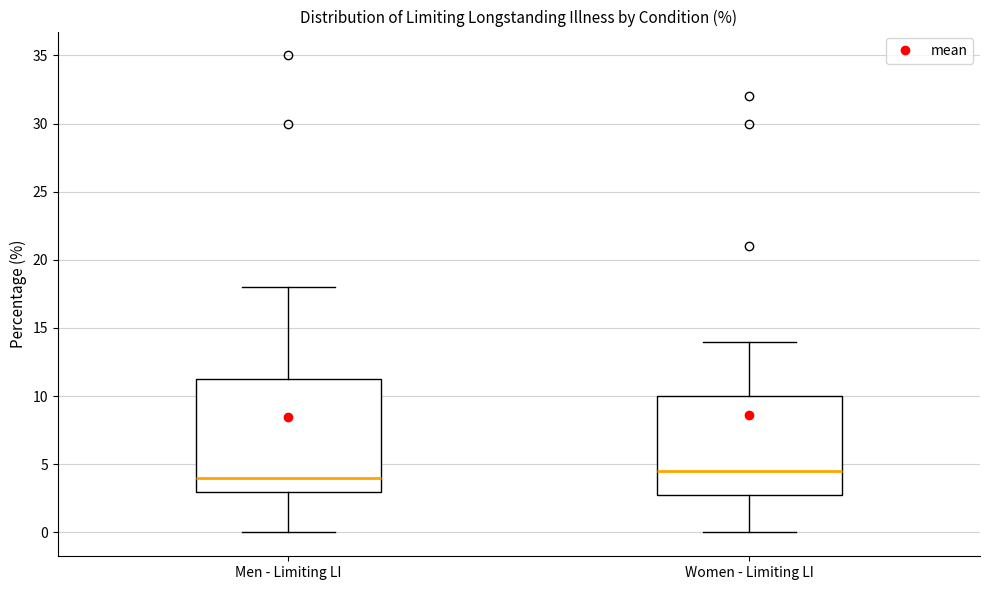

Where does the lower whisker of the box for Men - Limiting LI end on the y-axis? The values are not printed on the chart, so give them approximately, as read against the axis.

0.0